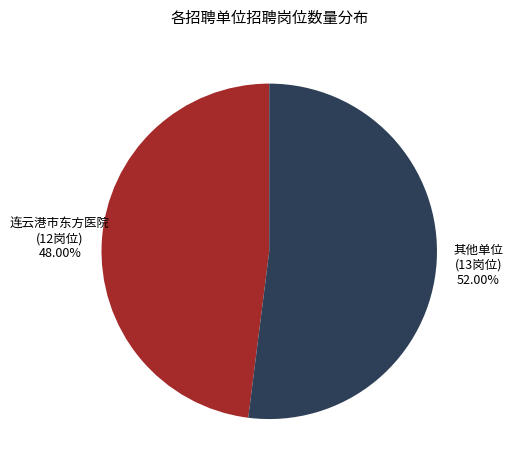

Between 连云港市东方医院 and 其他单位, which is larger?

其他单位